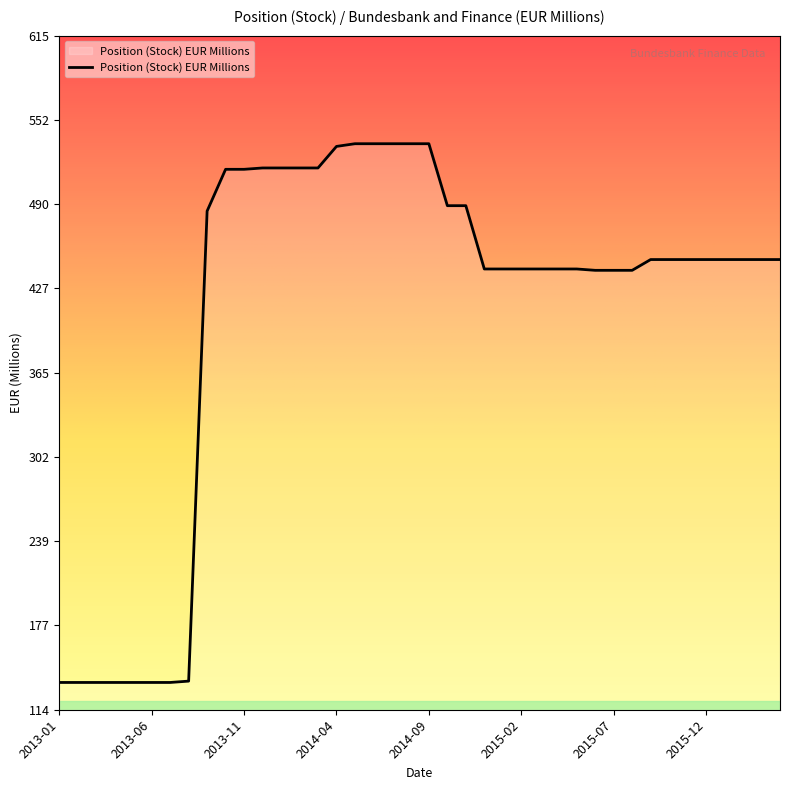

What is the greatest value displayed?

535